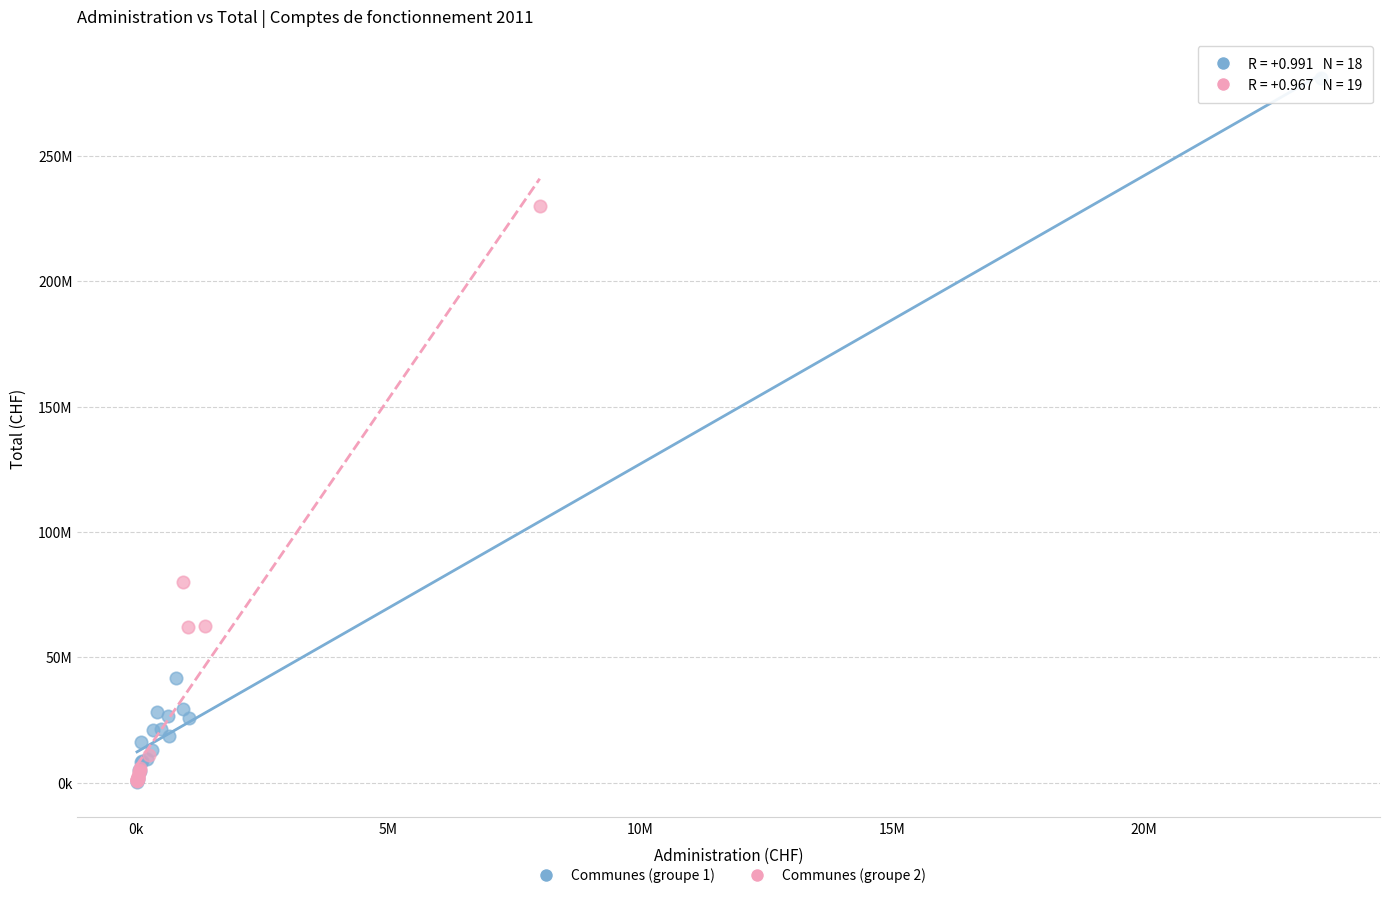

What are all the series names shown in the legend?

Communes (groupe 1), Communes (groupe 2)